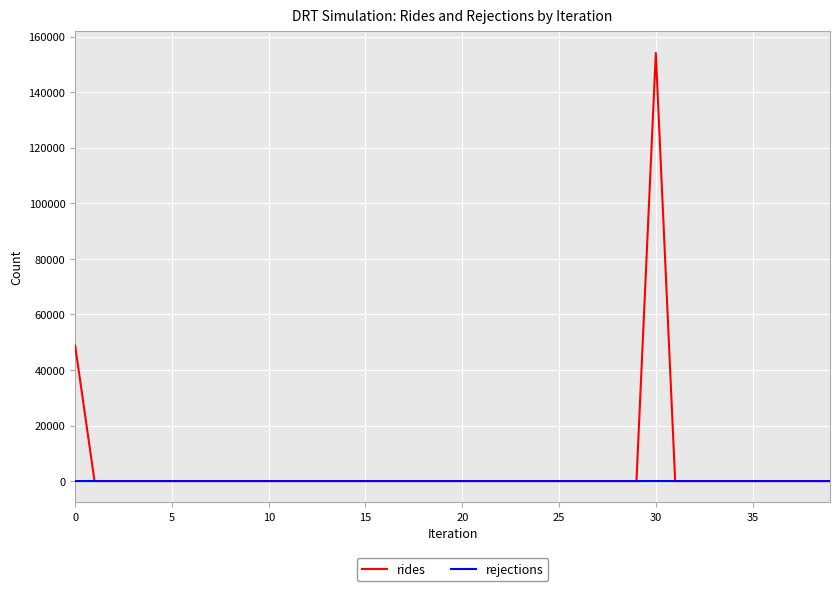

Which series has the widest spread of values?

rides